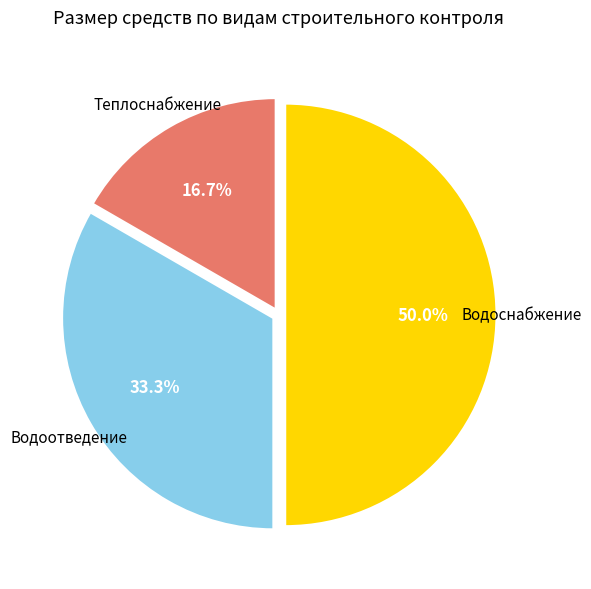

Which slice is the largest?

Водоснабжение